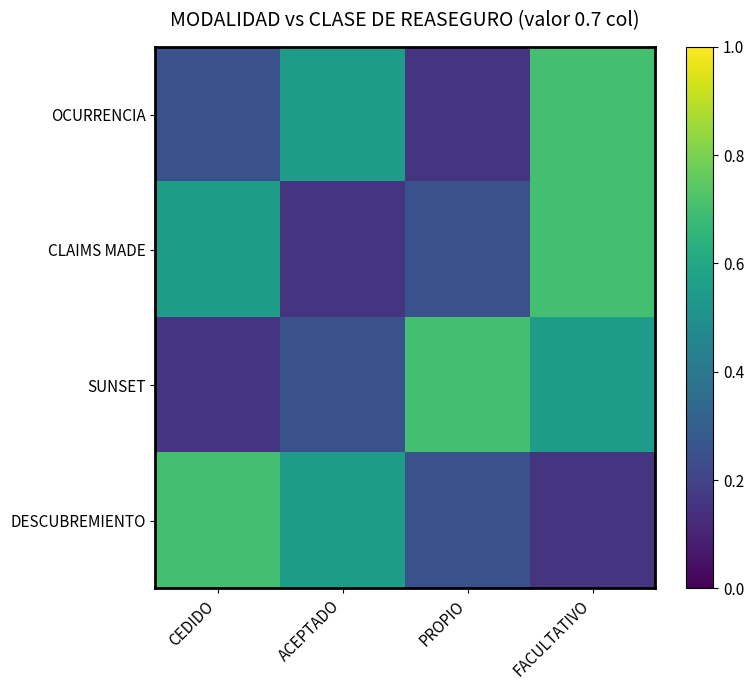

What is the spread (max minus min) of values at CEDIDO?

0.5